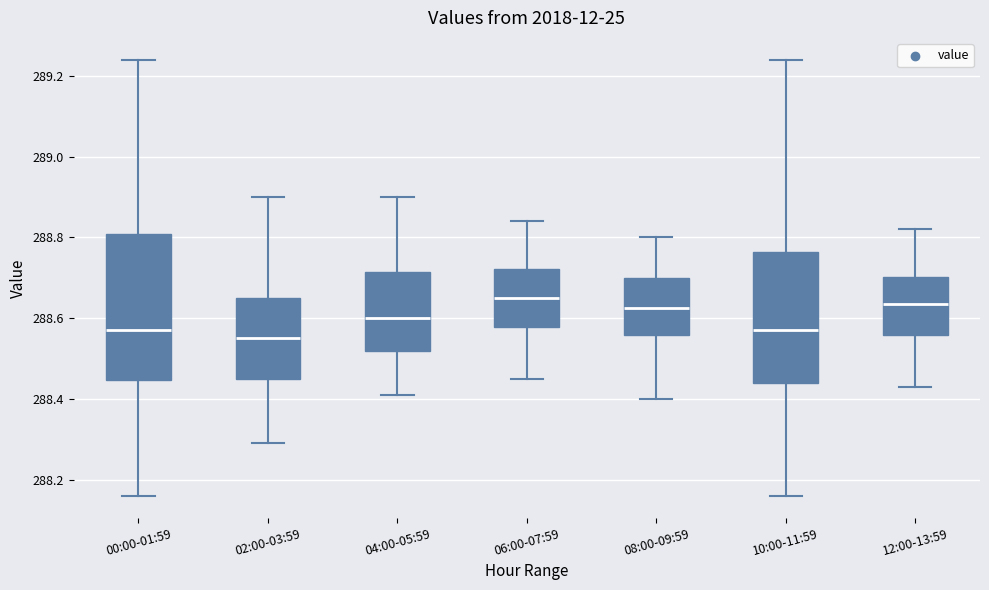

Which box is the tallest, from its lower edge to its upper edge?

00:00-01:59